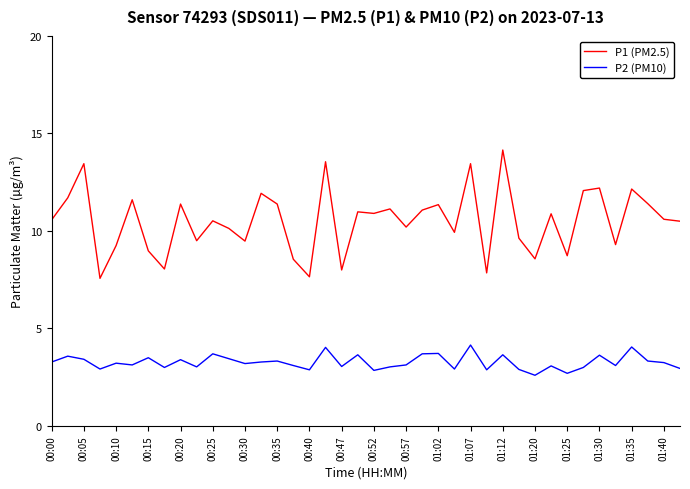

List the series in order of their overall mean, highest first.

P1 (PM2.5), P2 (PM10)